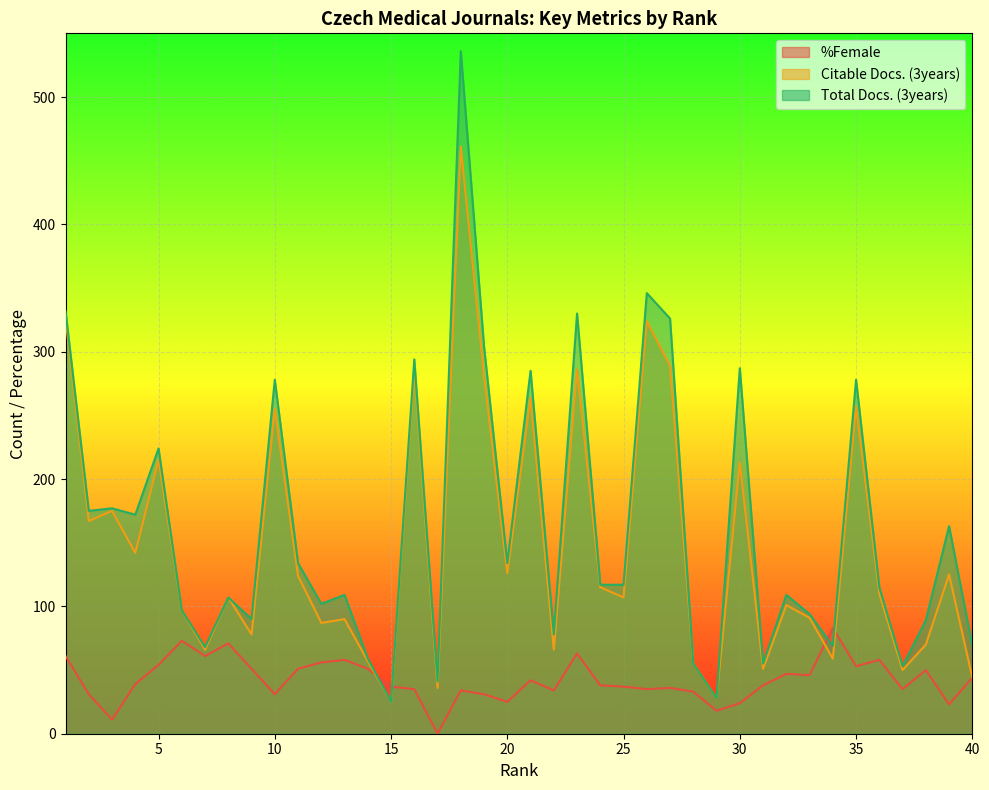

Which has a higher value, 35 or 29?

35